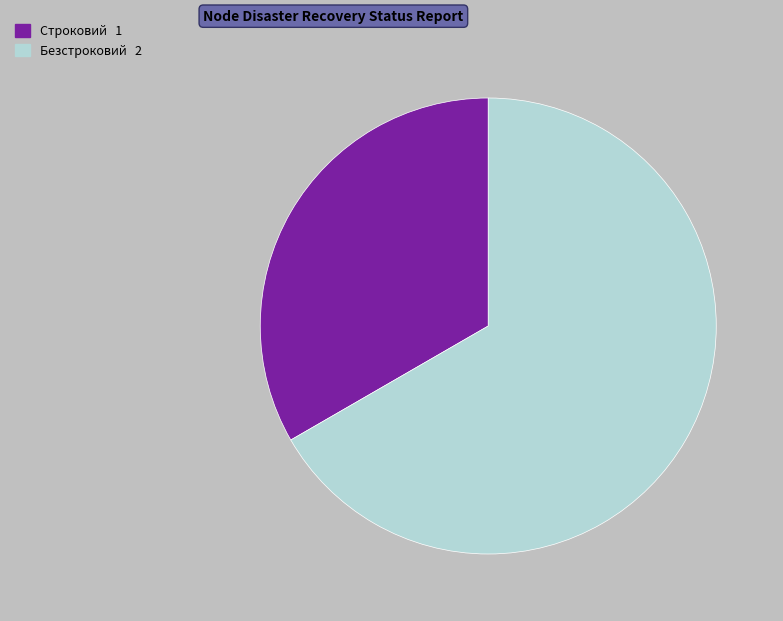

Is the sum of Строковий and Безстроковий greater than half?

Yes